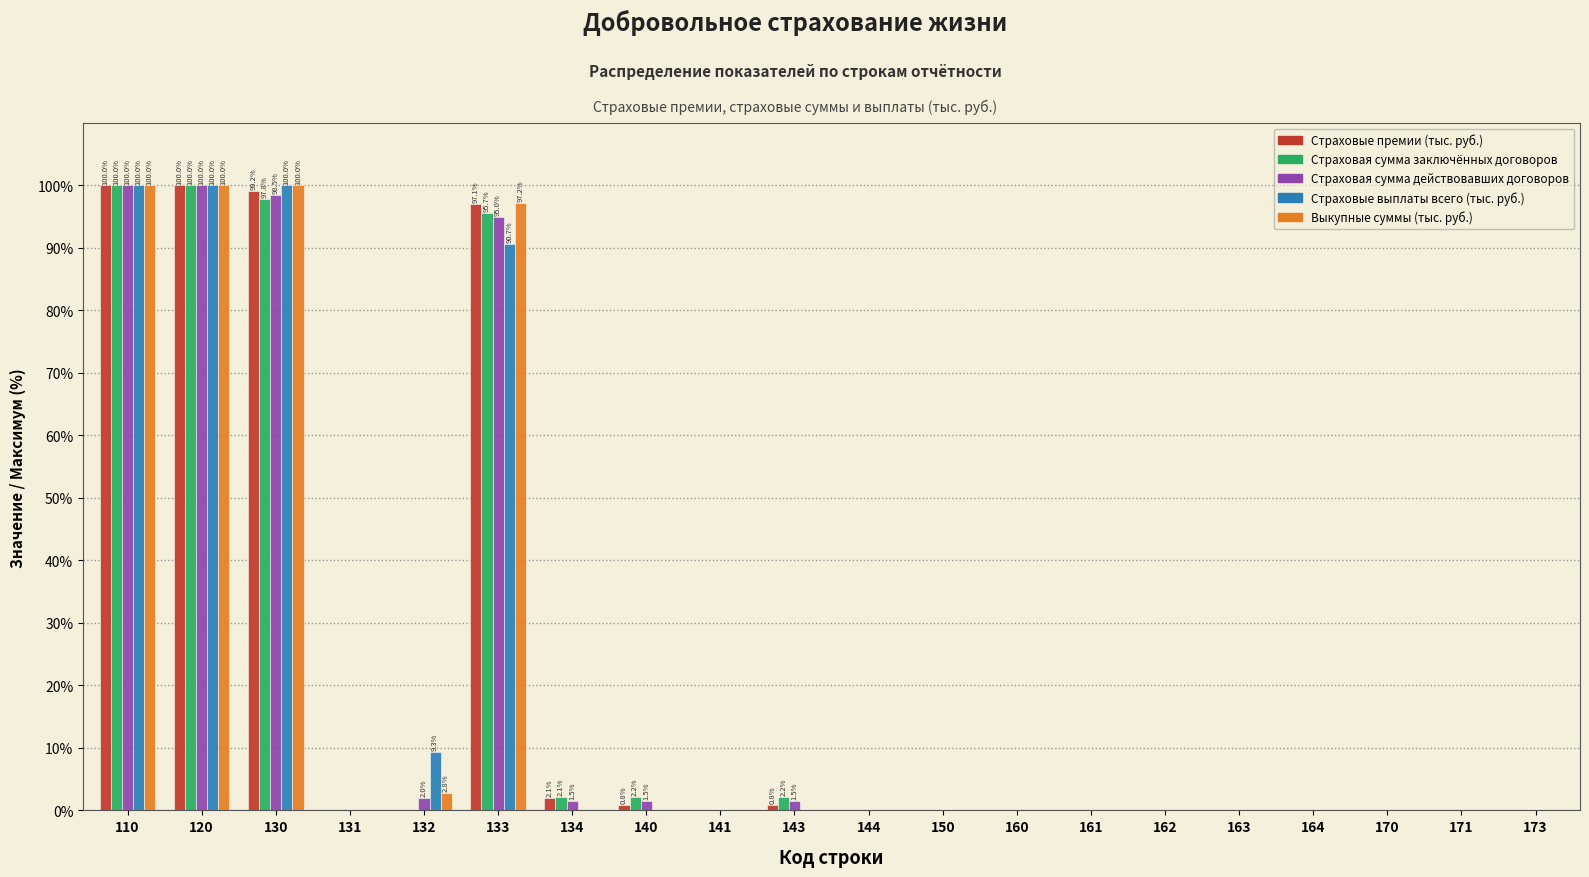

What is the sum of all Страховые выплаты всего (тыс. руб.) values?

400.0